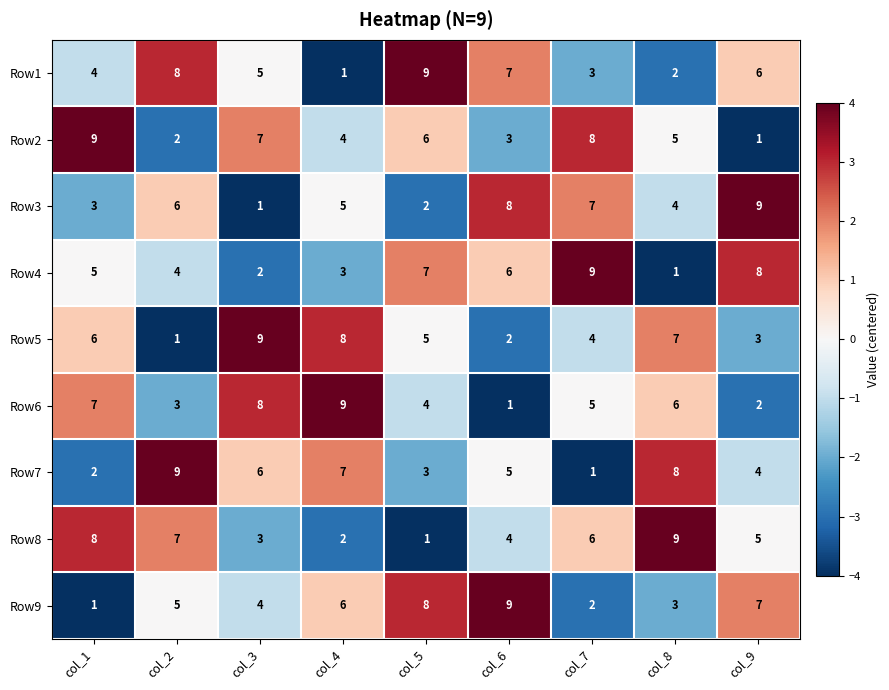

What is the sum of the Row3 values at col_3 and col_6?

9